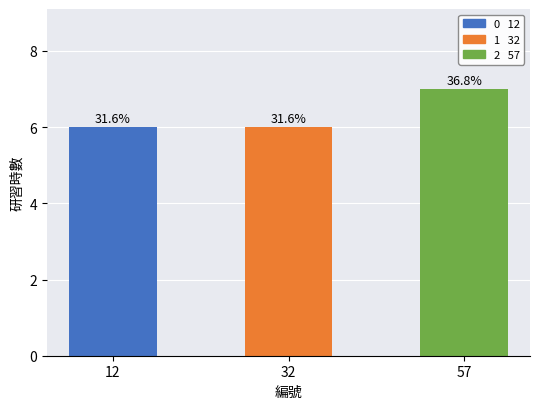

How many data points are above 6?

1